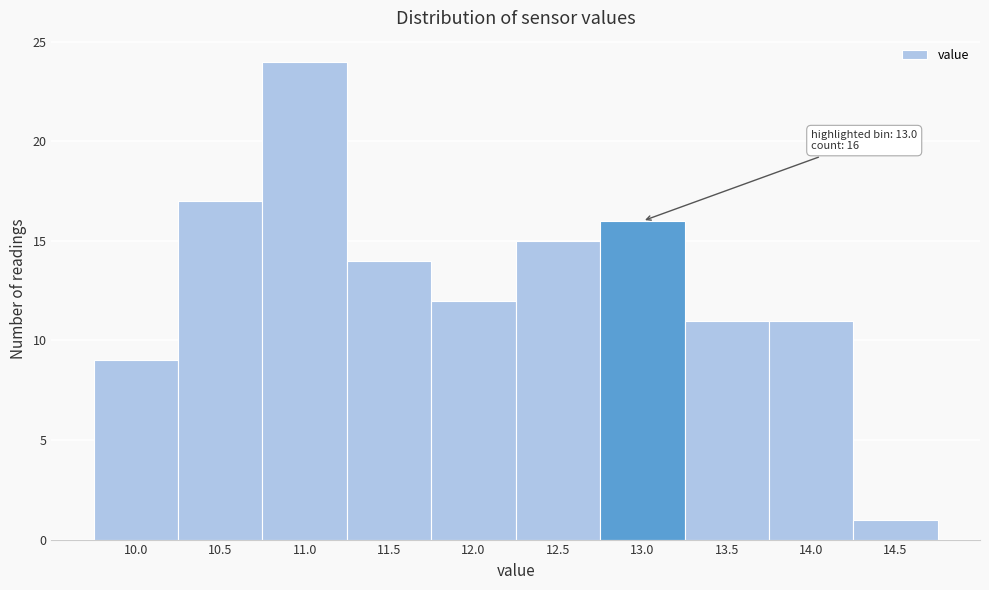

Reading right to left, list all the values displayed in this chart.

14.5=1	14.0=11	13.5=11	13.0=16	12.5=15	12.0=12	11.5=14	11.0=24	10.5=17	10.0=9